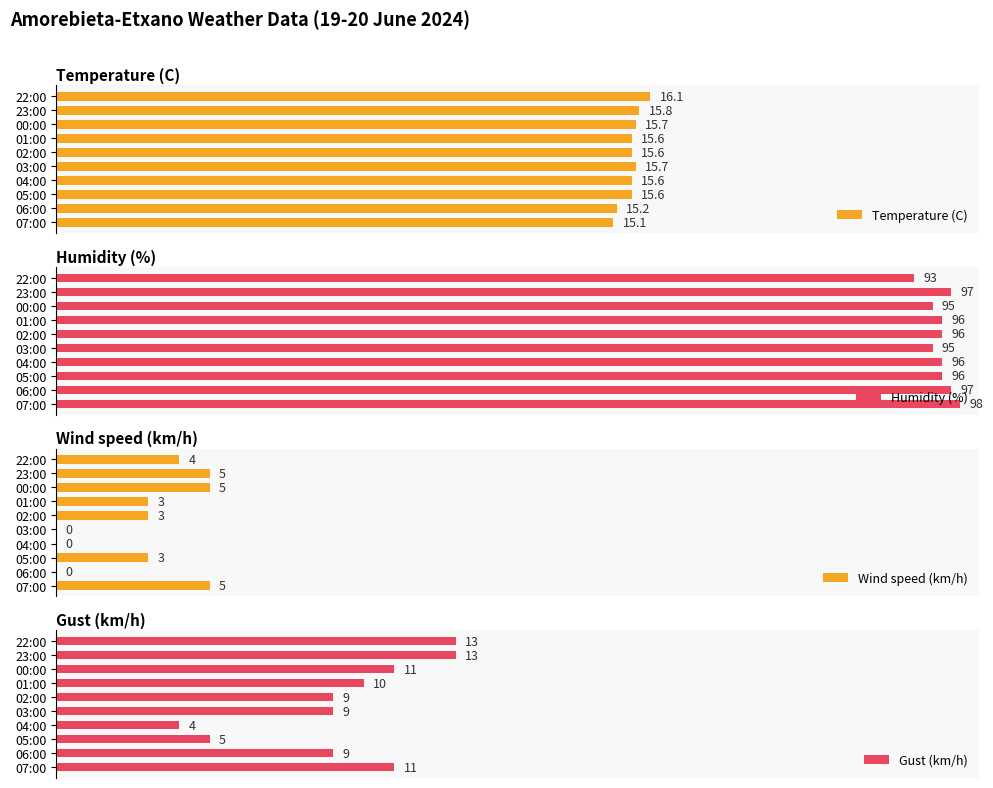

At which label does Humidity (%) reach its minimum?

22:00